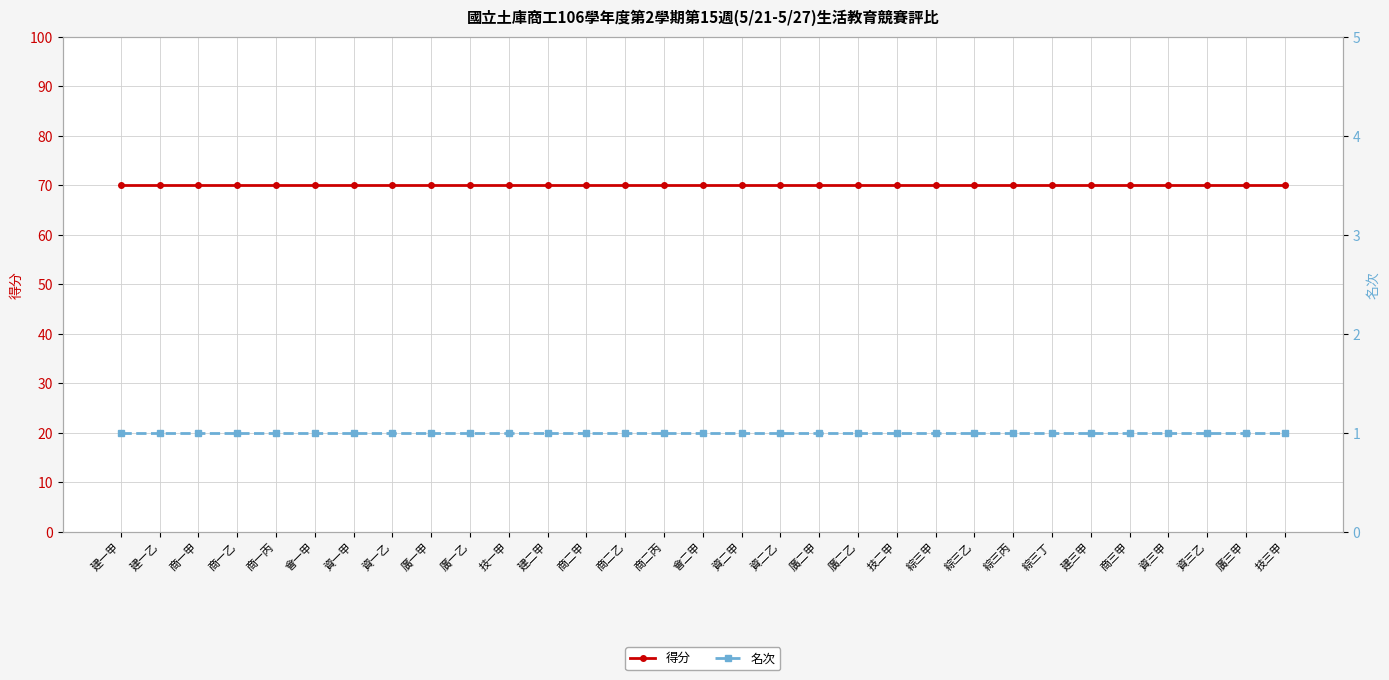

What is the maximum value for 名次?

1